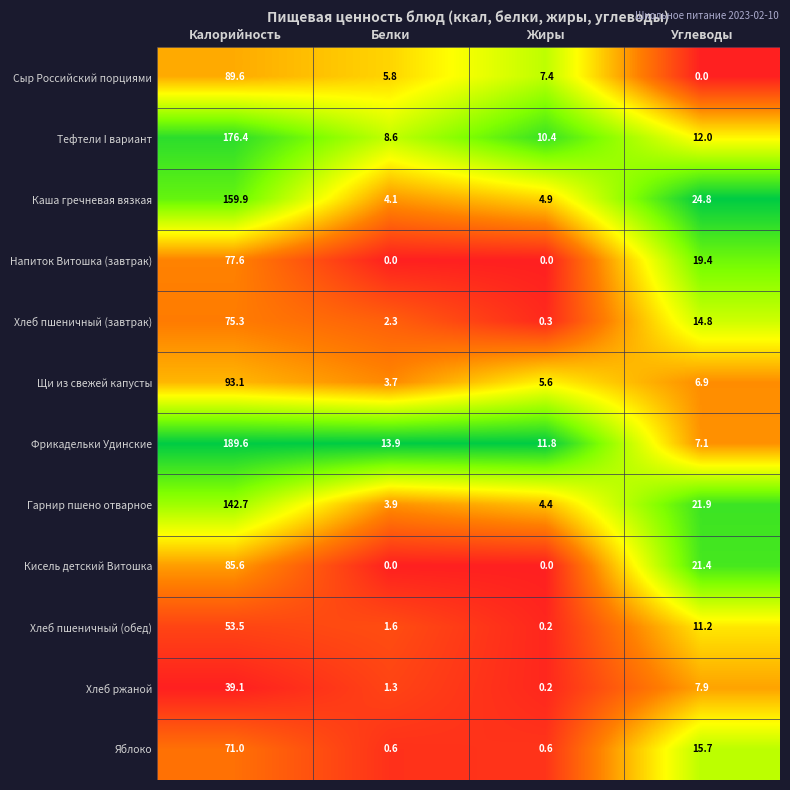

At how many categories does at least one series exceed 13?

3